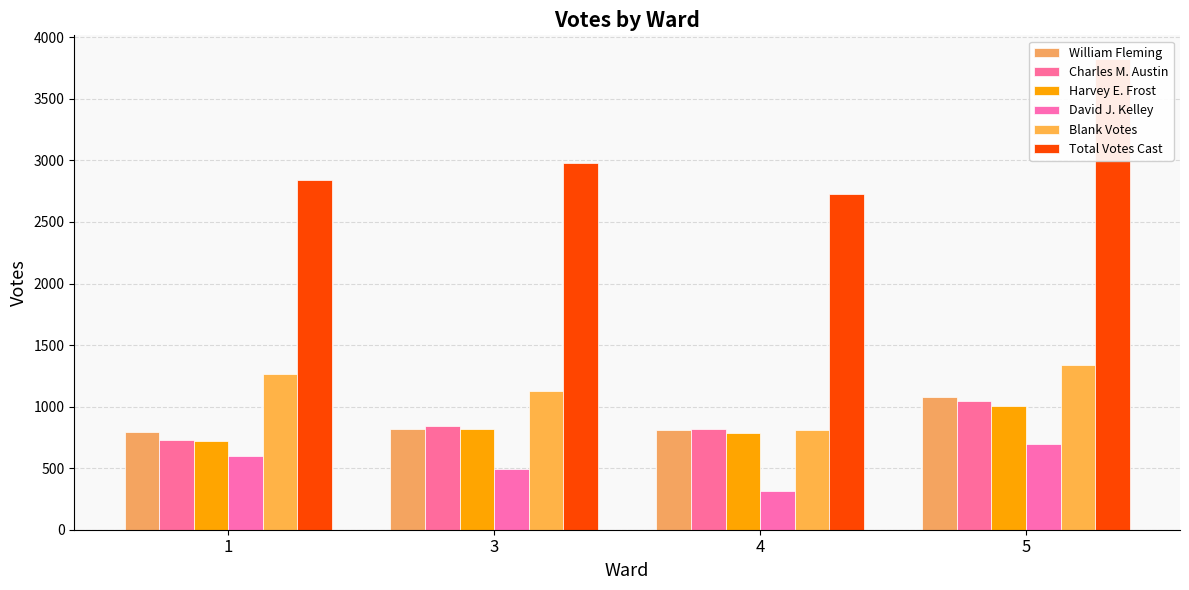

The Harvey E. Frost series shows 1002 at 5. True or false?

True